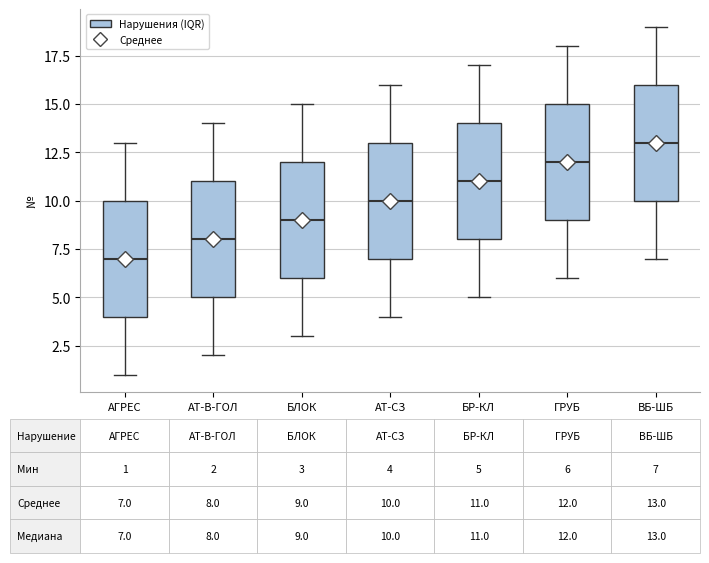

Which box's median line is the highest?

ВБ-ШБ